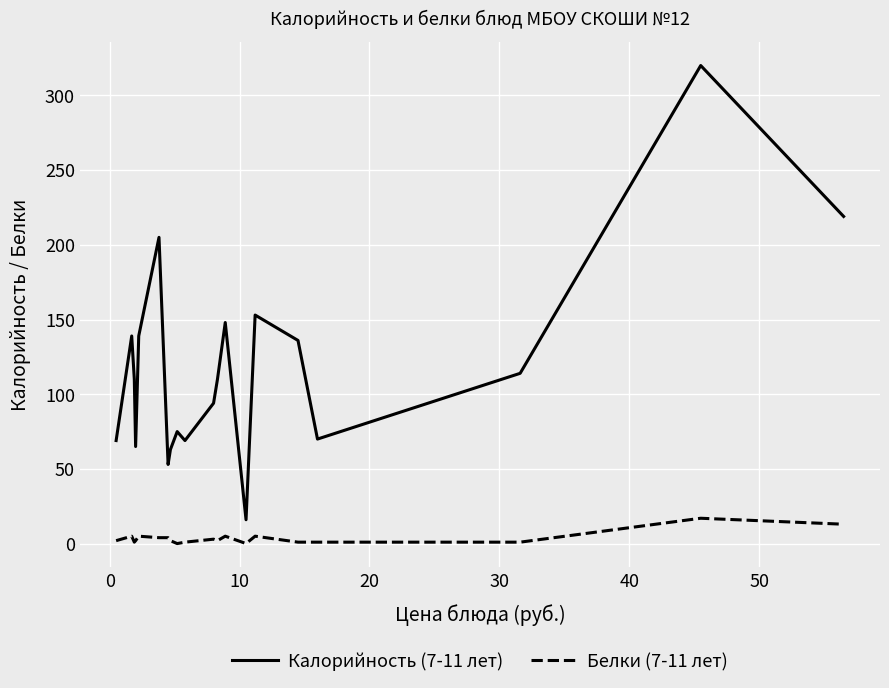

List the series in order of their peak value, lowest first.

Белки (7-11 лет), Калорийность (7-11 лет)